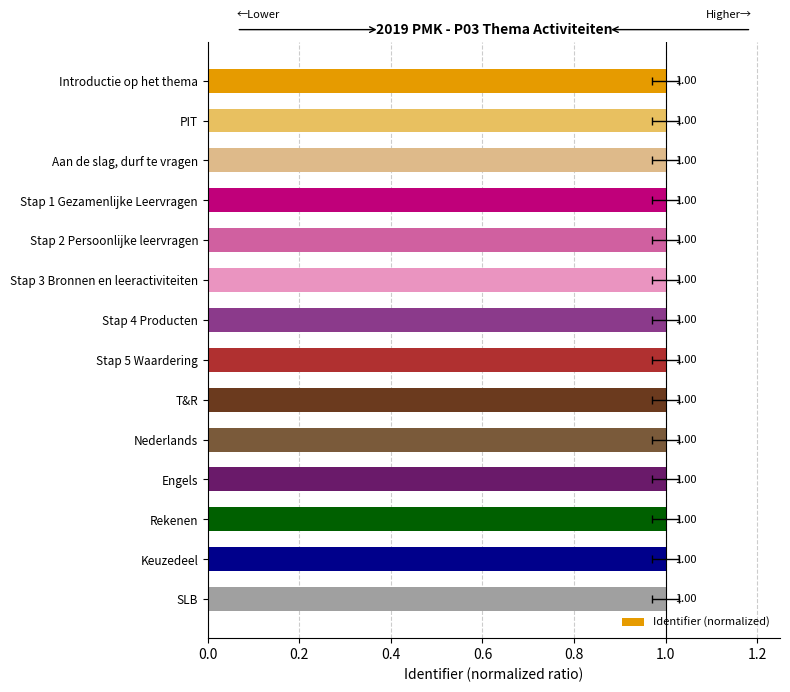

Approximately how many times larger is the value at Stap 4 Producten compared to Nederlands?

1.0